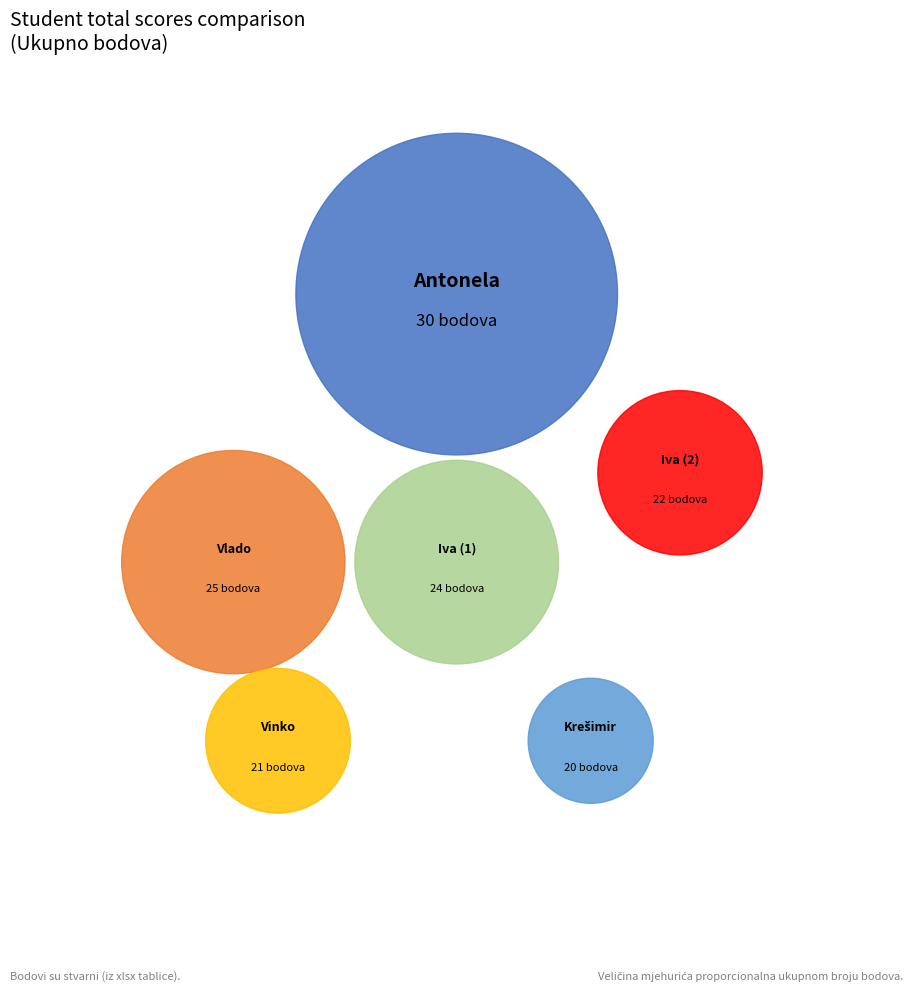

How many slices are in this pie chart?

6